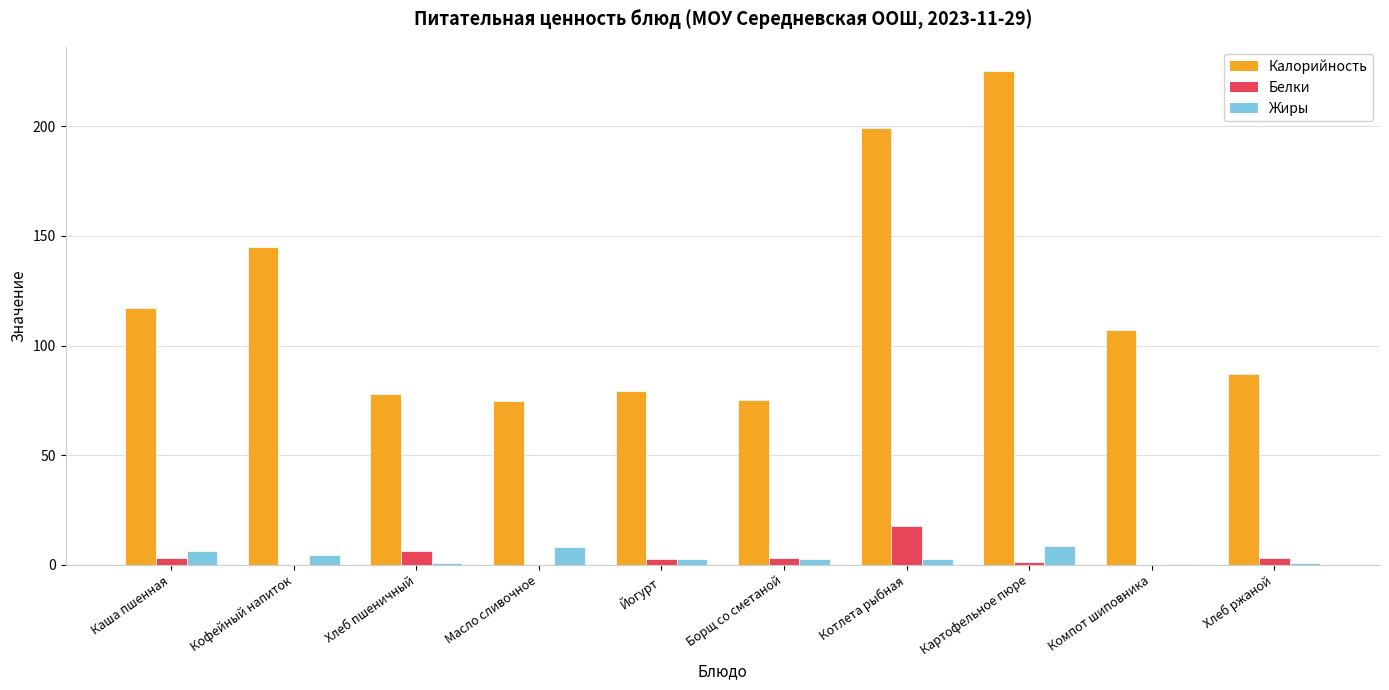

At which label is Калорийность closest to 149?

Кофейный напиток